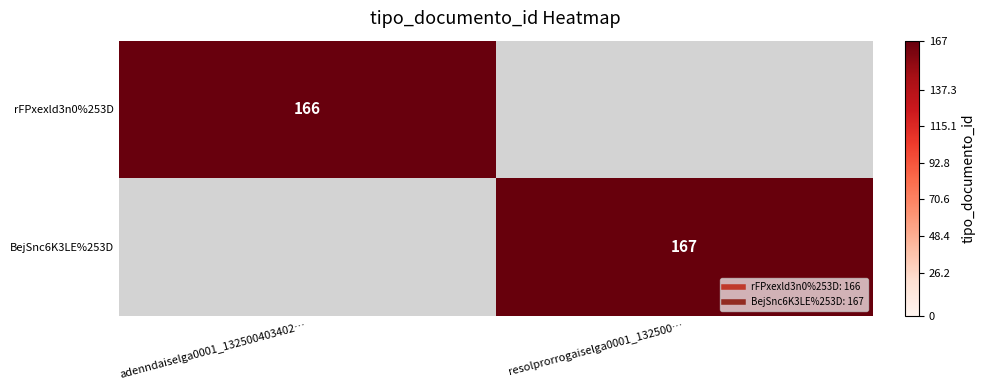

Which category has the lowest value in the rFPxexld3n0%253D series?

resolprorrogaiselga0001_132500…